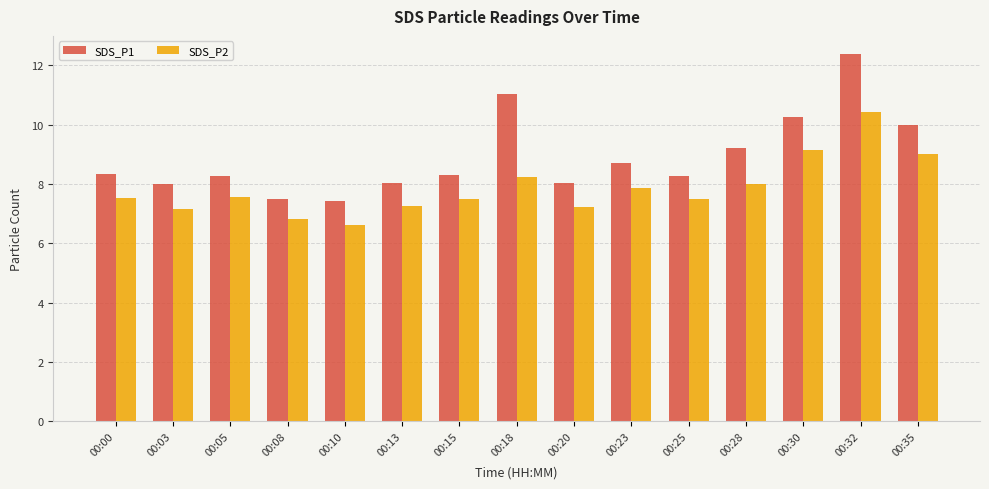

What is the total value across all series at 00:32?

22.8